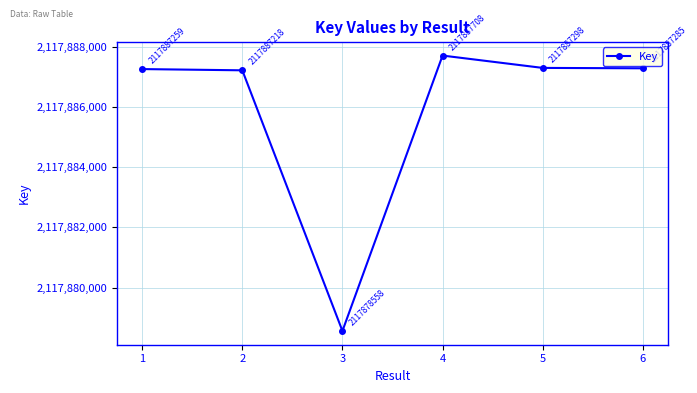

What is the sum of all values?

12707315326